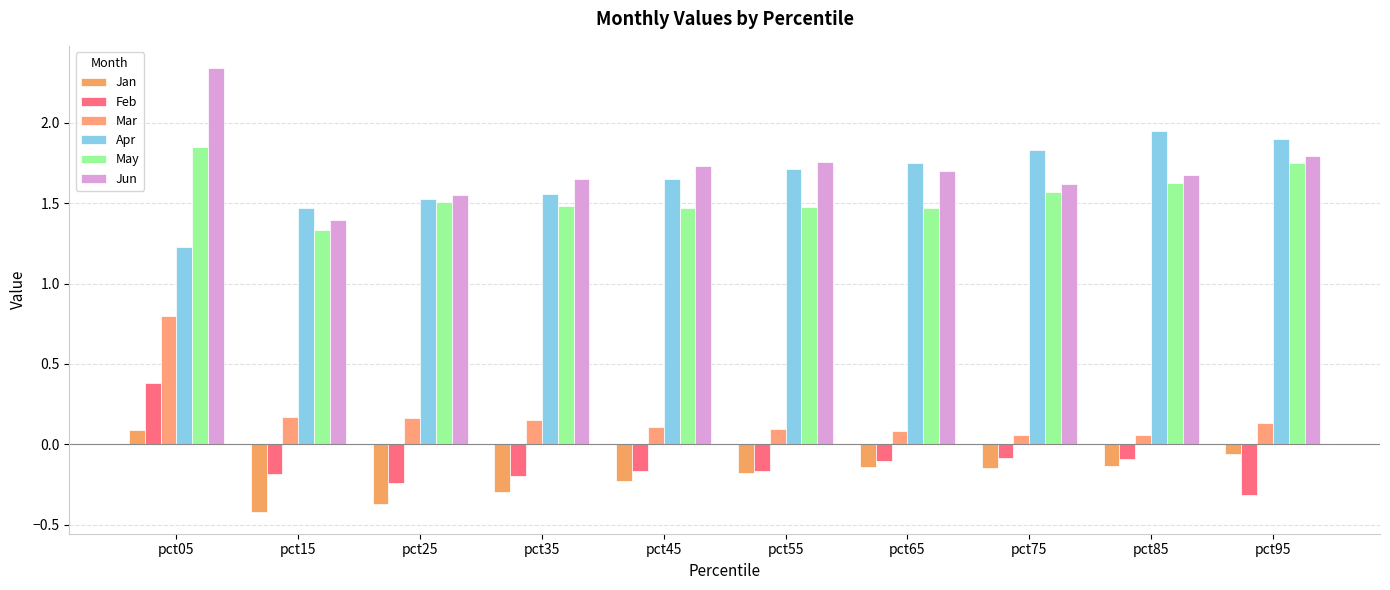

The May series shows 0.6 at pct75. True or false?

False